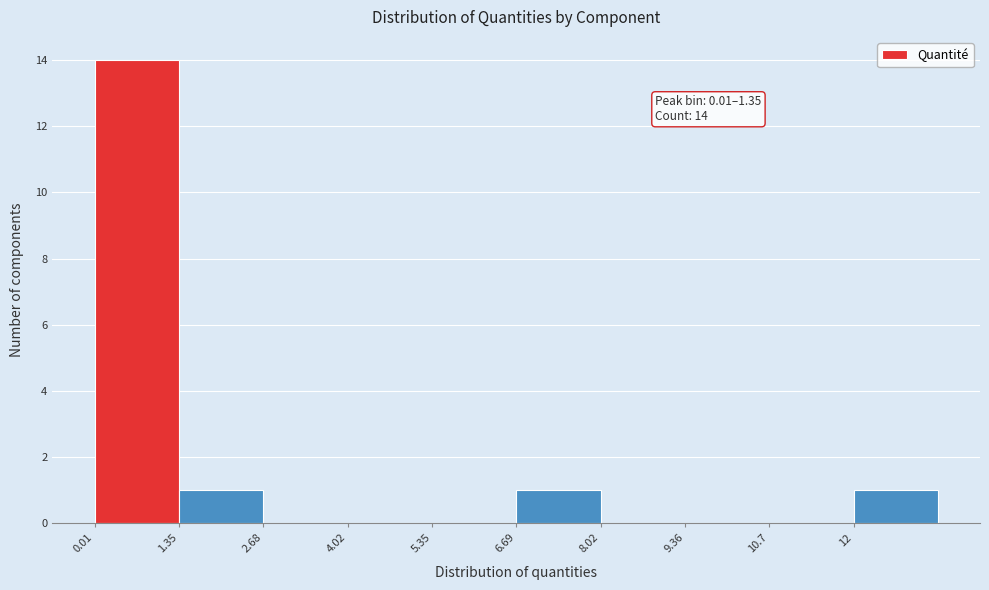

Which range on the x-axis has the tallest bar?

0.0 to 1.4